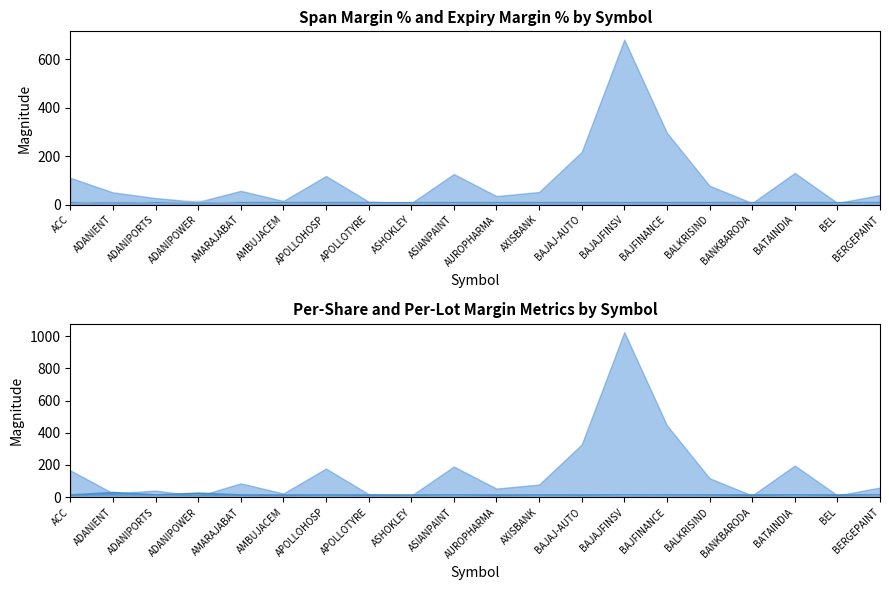

What is the highest value of the ExpMgnPerShr series?

1024.8